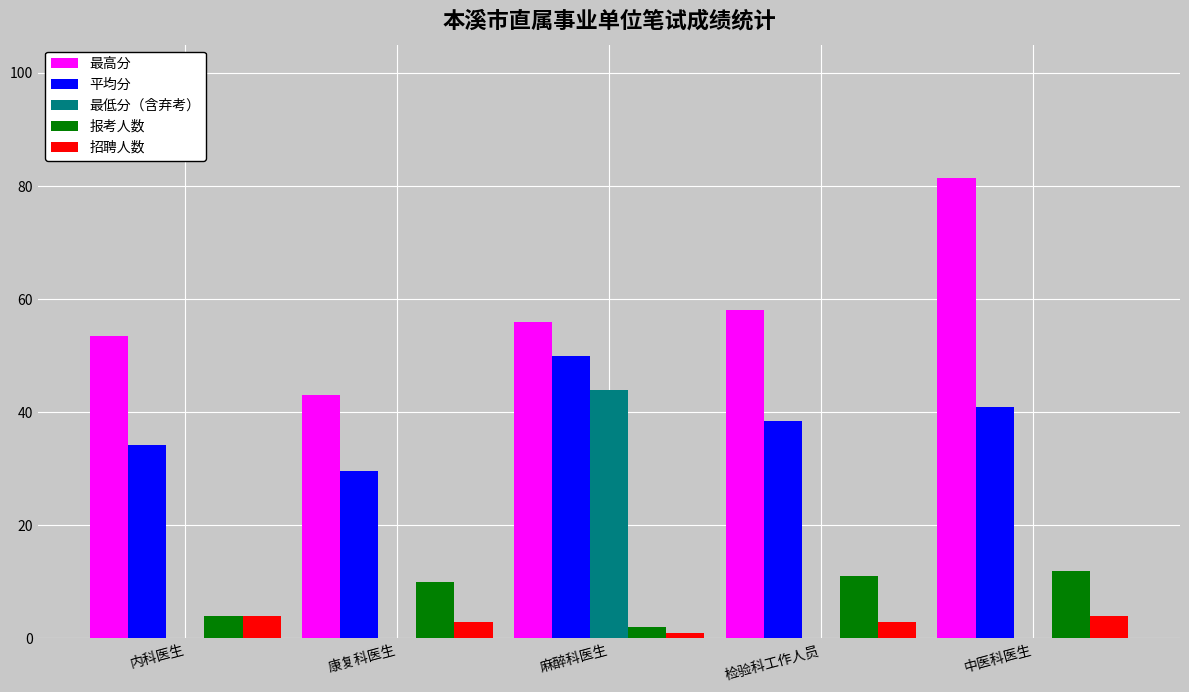

Which category has the highest value in the 平均分 series?

麻醉科医生